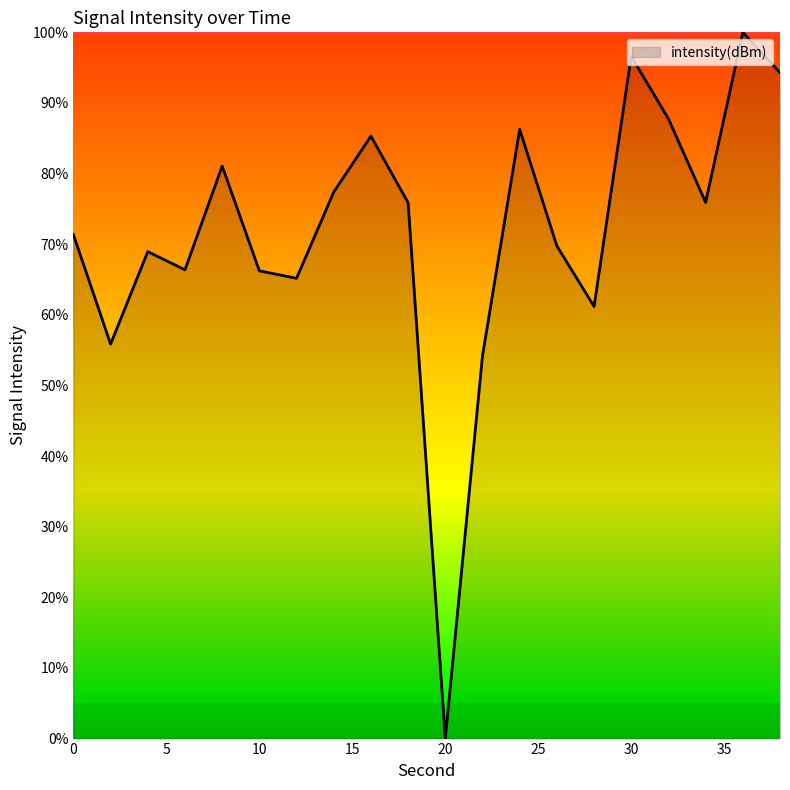

How many series are shown in this chart?

1